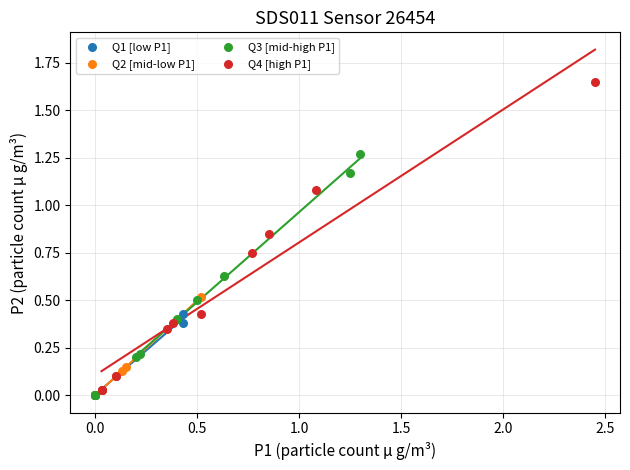

Which series has the widest spread of Y values?

Q4 [high P1]